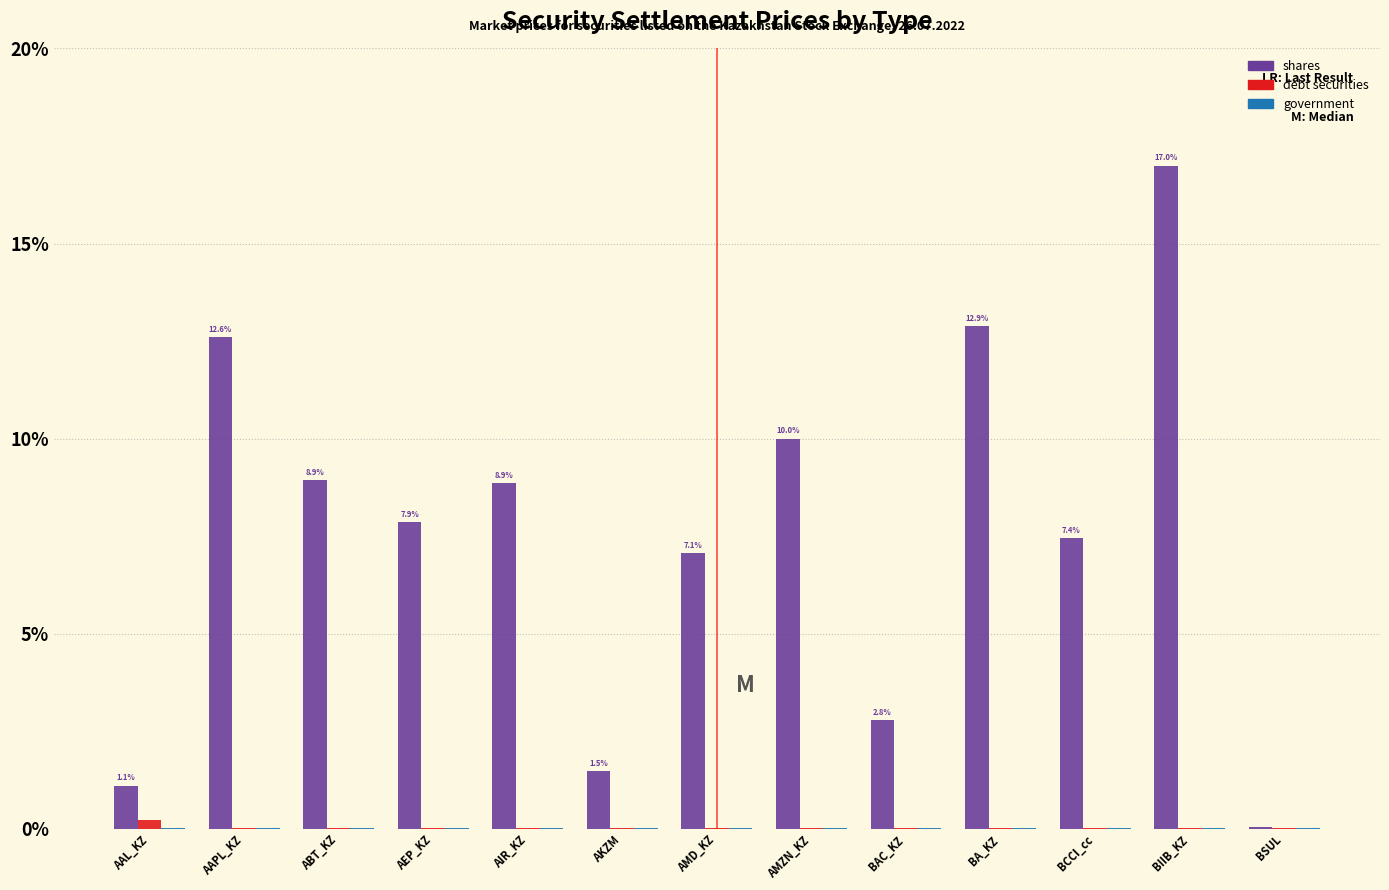

How many data points does each series have?

13